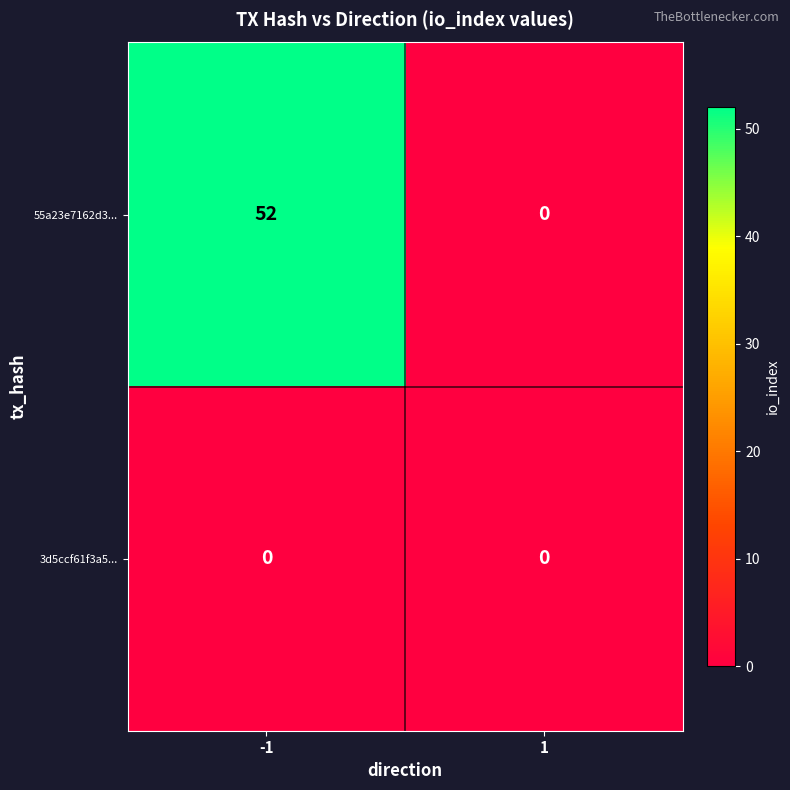

What is the total value across all series at -1?

52